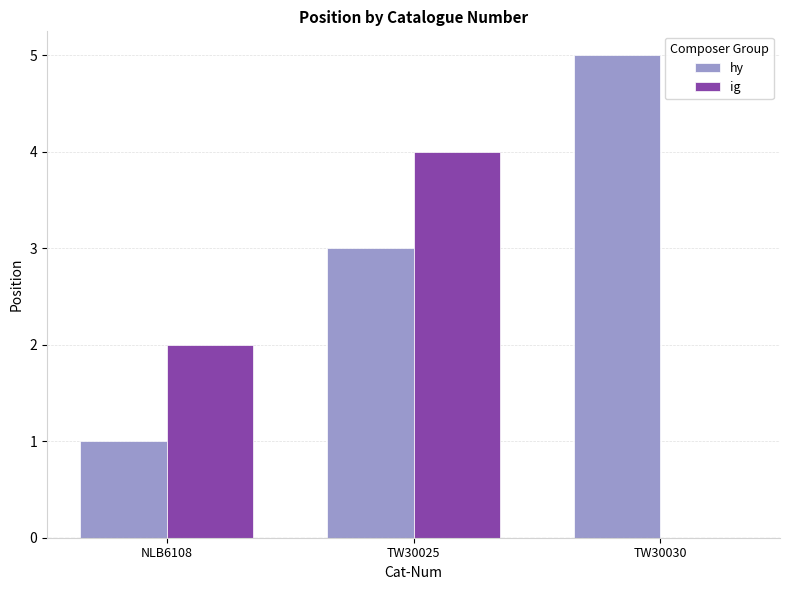

Is the value of ig at TW30030 greater than the value of hy at TW30025?

No